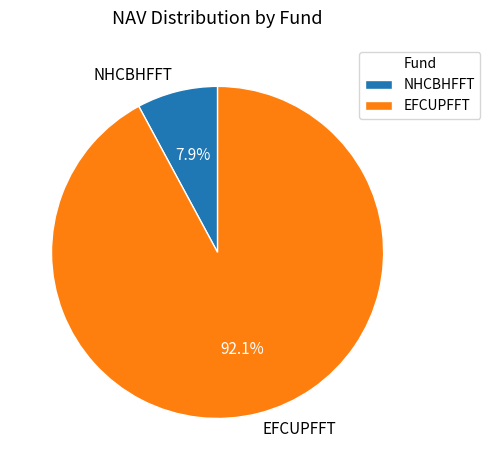

Between EFCUPFFT and NHCBHFFT, which is larger?

EFCUPFFT